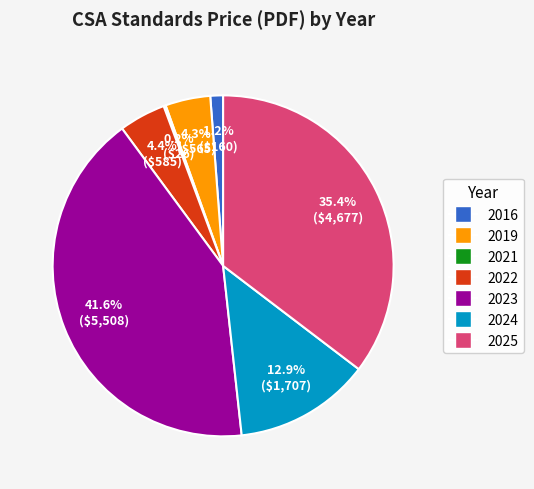

Is there any slice that represents more than half of the pie?

No